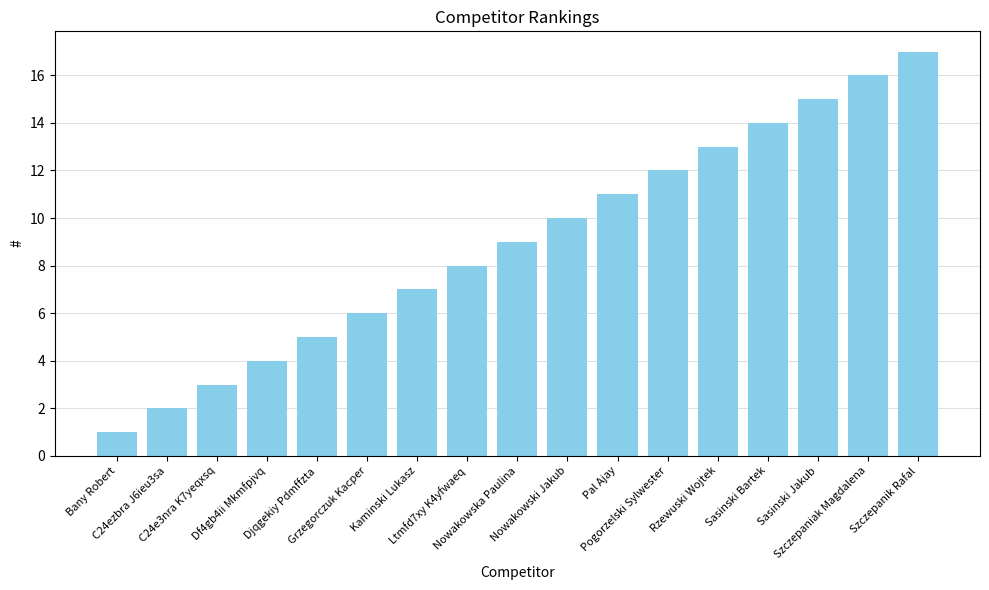

What is the average value?

9